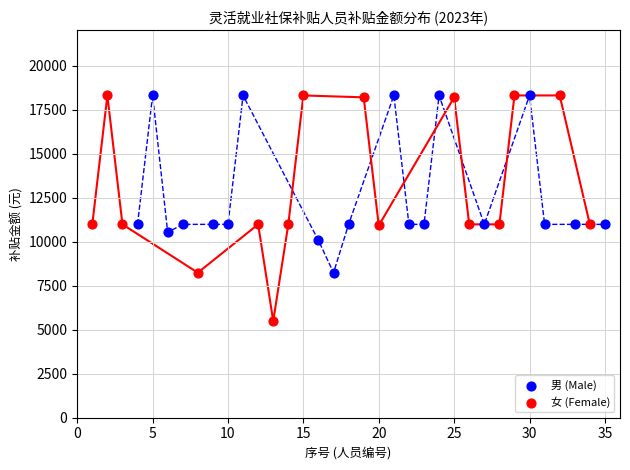

Which series contains the lowest Y value?

女 (Female)